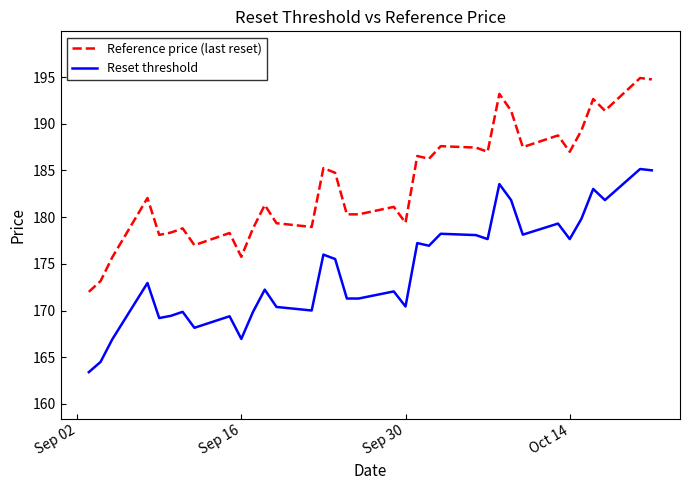

True or false: Reference price (last reset) and Reset threshold intersect in this chart.

False